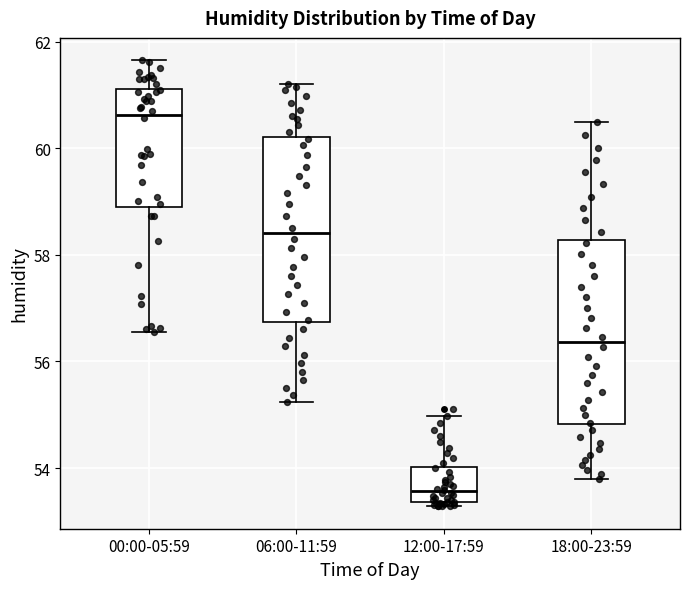

Where does the lower whisker of the box for 06:00-11:59 end on the y-axis? The values are not printed on the chart, so give them approximately, as read against the axis.

55.2